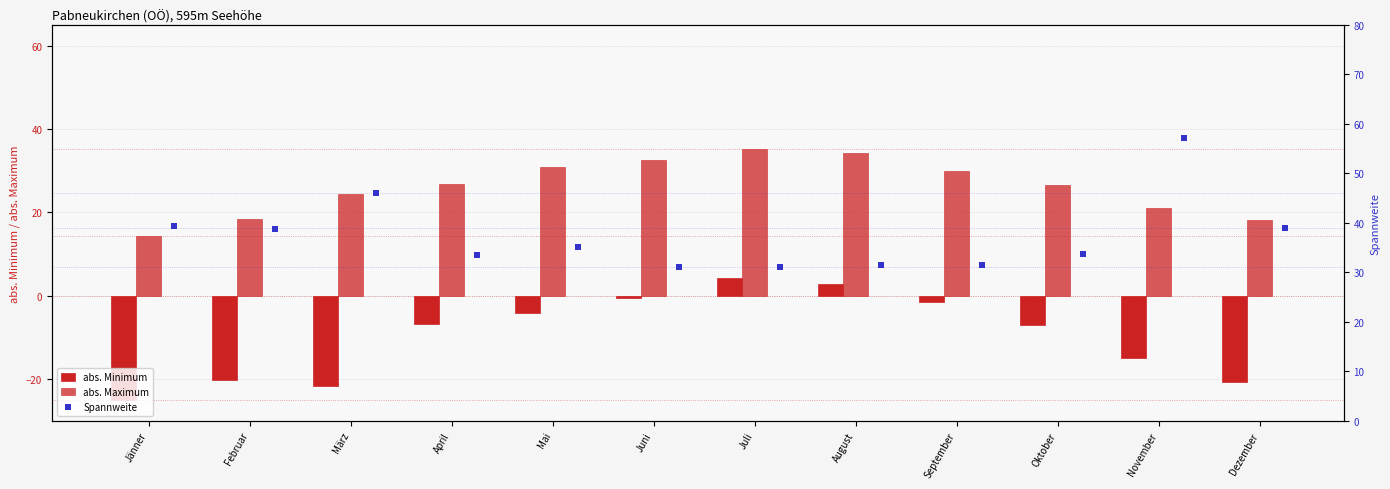

Which series has the largest Y range (max minus min)?

abs. Minimum